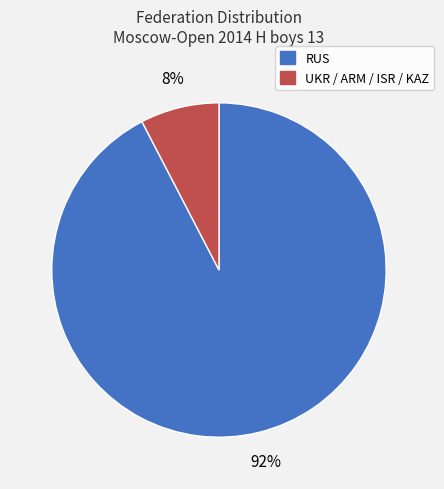

Does any single category account for the majority?

Yes